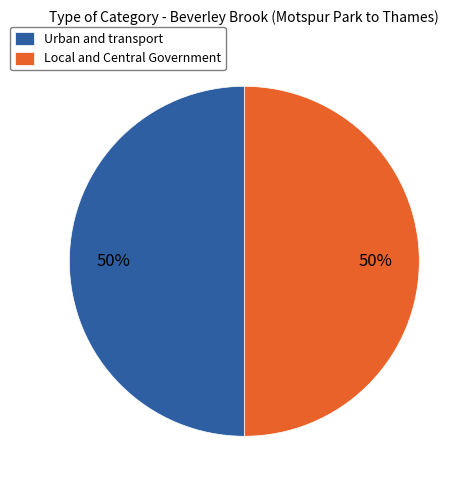

Approximately how many times larger is the value at Urban and transport compared to Local and Central Government?

1.0